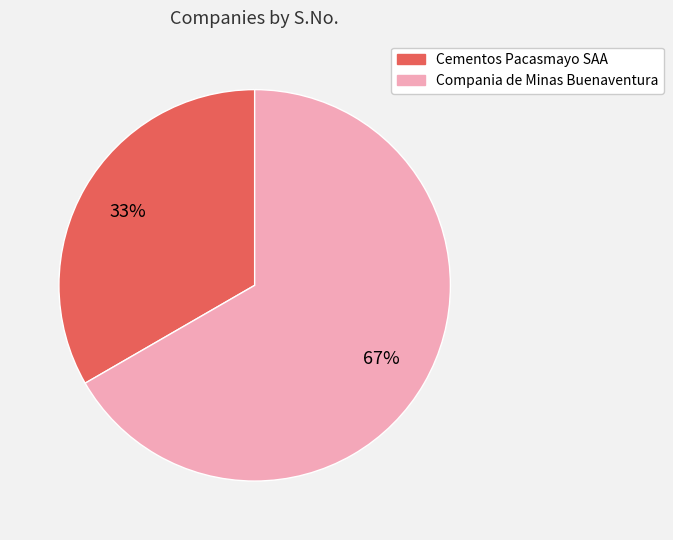

What is the majority slice?

Compania de Minas Buenaventura